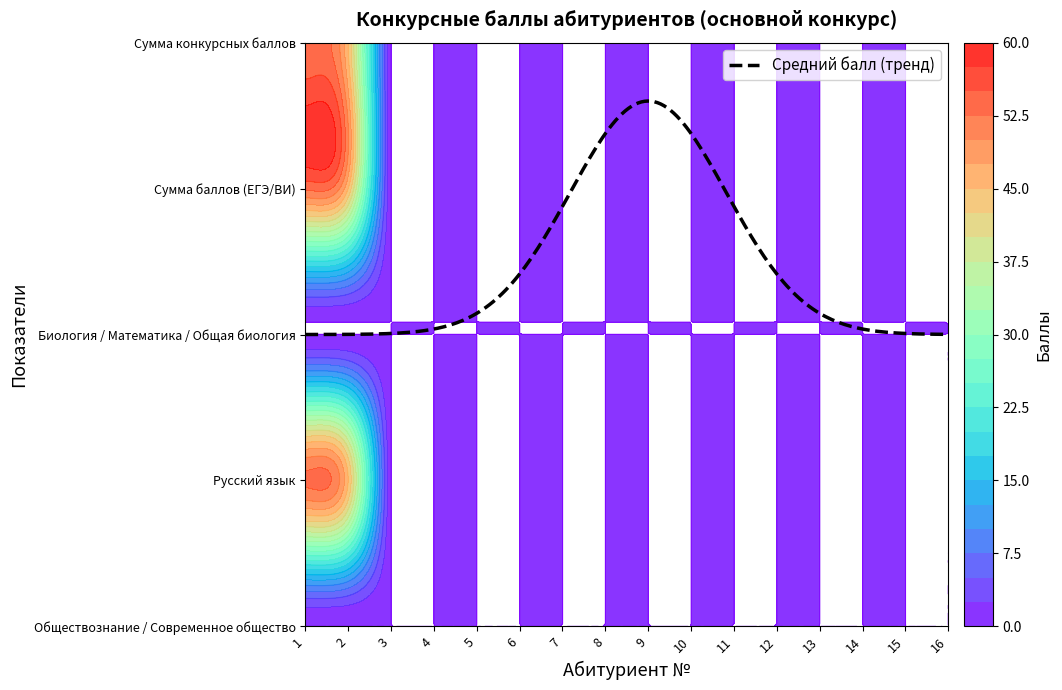

How many values in the Сумма конкурсных баллов series exceed 0?

2